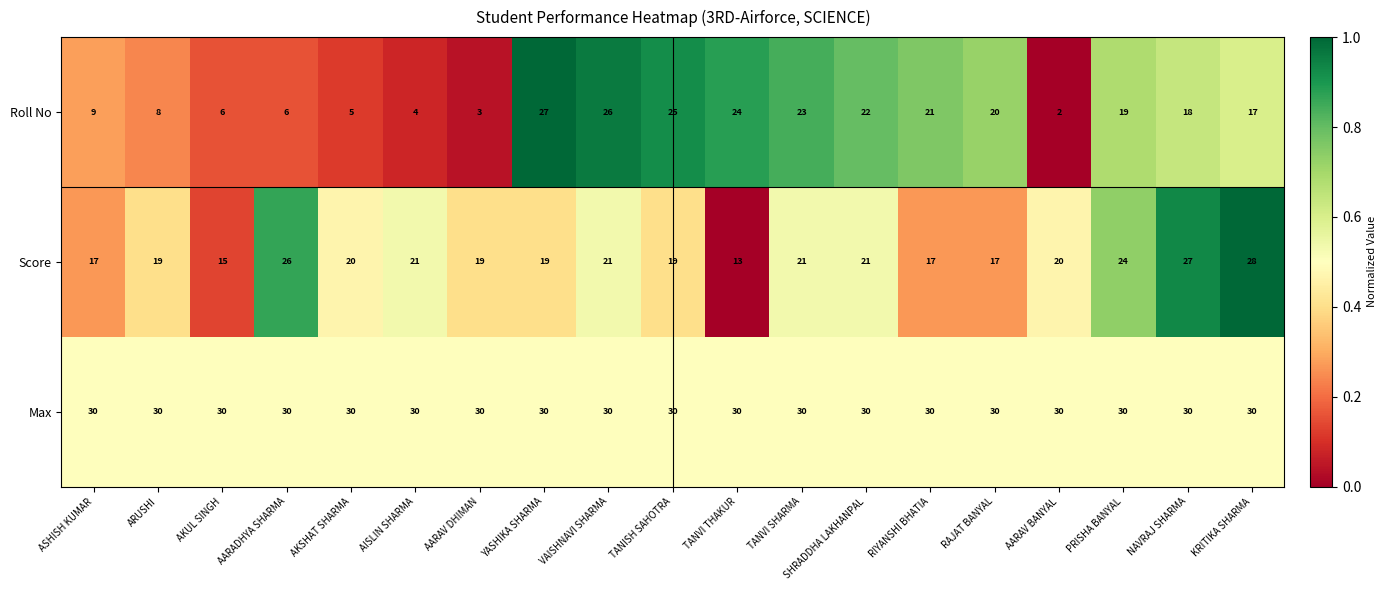

Where does the Score series first go above 20?

AARADHYA SHARMA